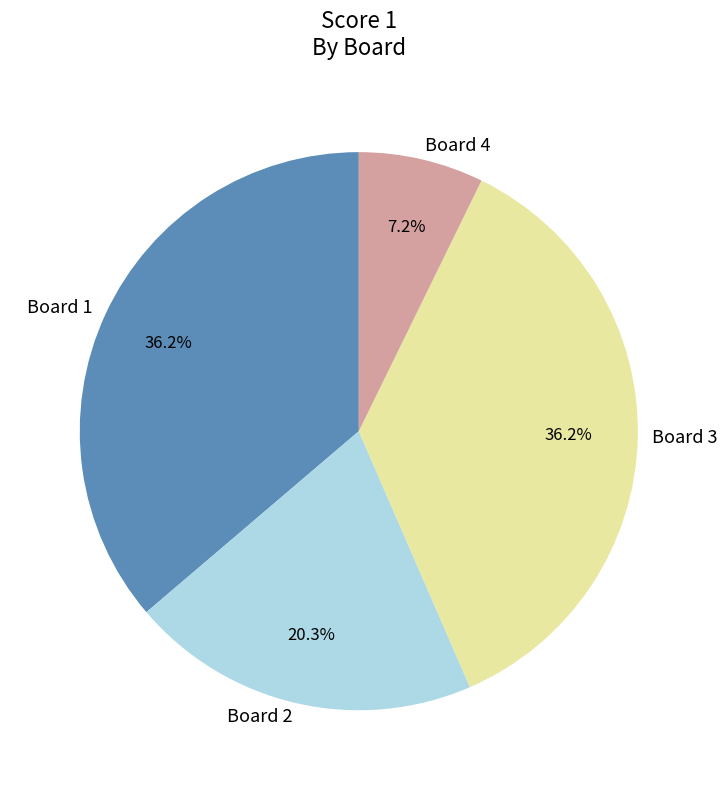

What percentage is the Board 3 slice, to the nearest percent?

36%